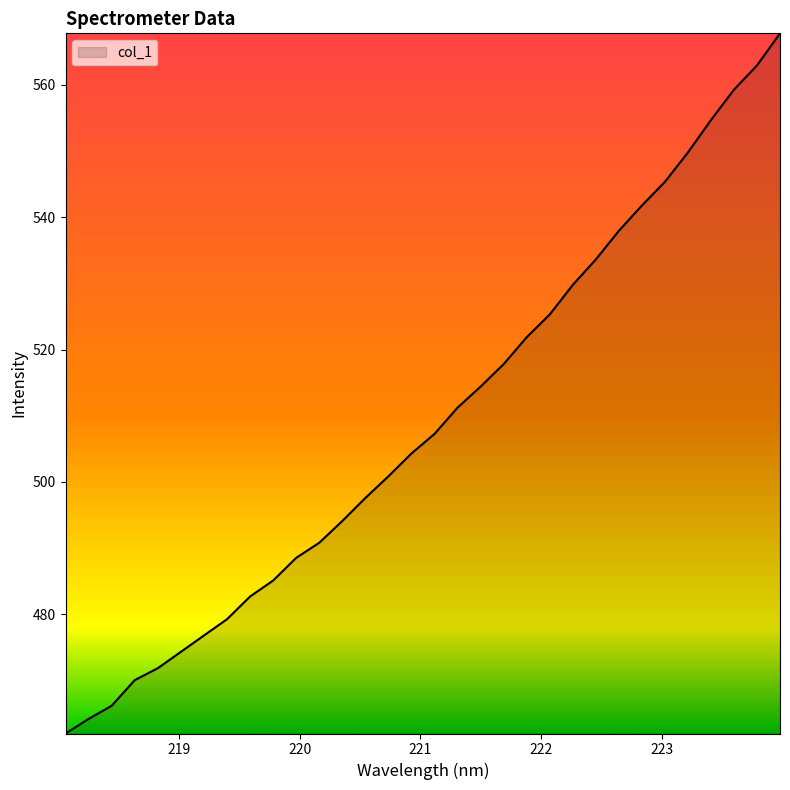

Reading left to right, list all the values displayed in this chart.

462.0	464.2	466.2	470.1	471.9	474.3	476.8	479.3	482.7	485.1	488.5	490.8	494.1	497.6	500.9	504.3	507.3	511.2	514.4	517.8	521.9	525.3	529.8	533.6	537.9	541.8	545.3	549.8	554.7	559.3	562.9	567.8